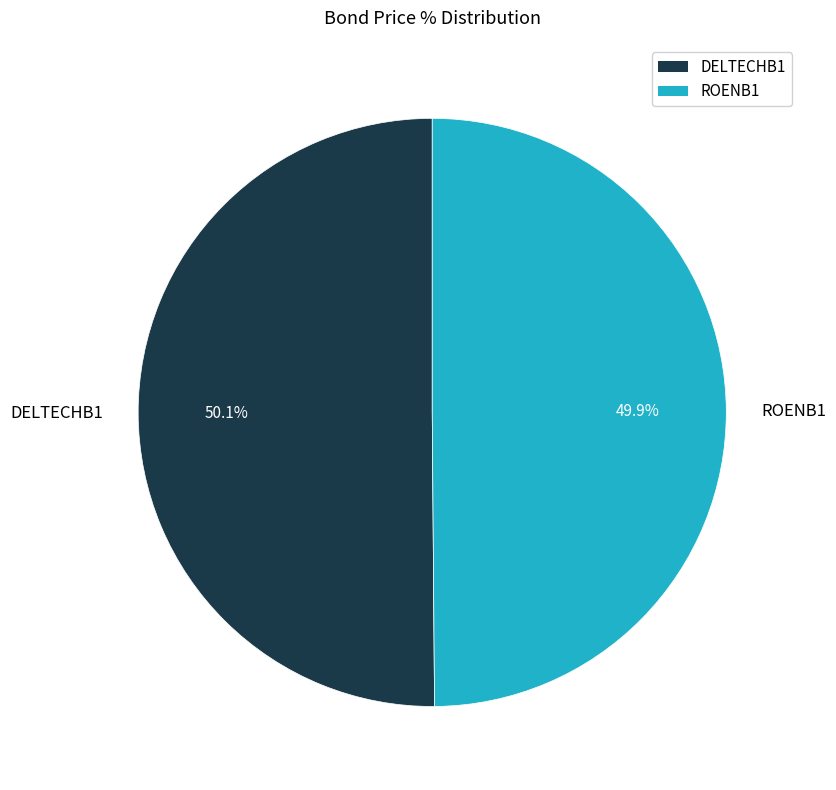

To the nearest percent, what is the average slice percentage?

50%